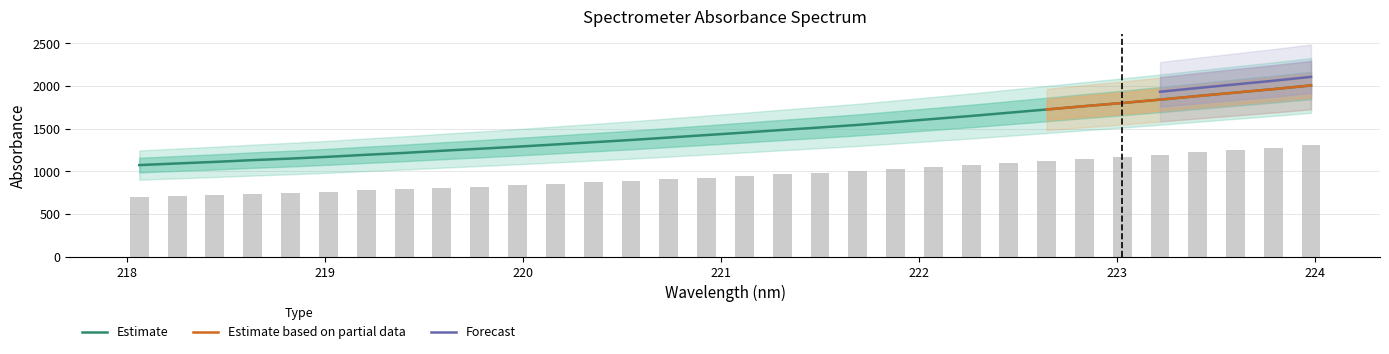

How many bars are there in total?

32